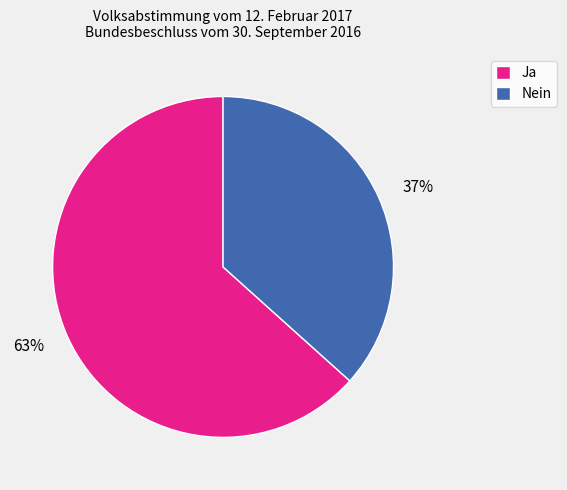

What is the ratio of the value at 37% to the value at 63%?

0.6